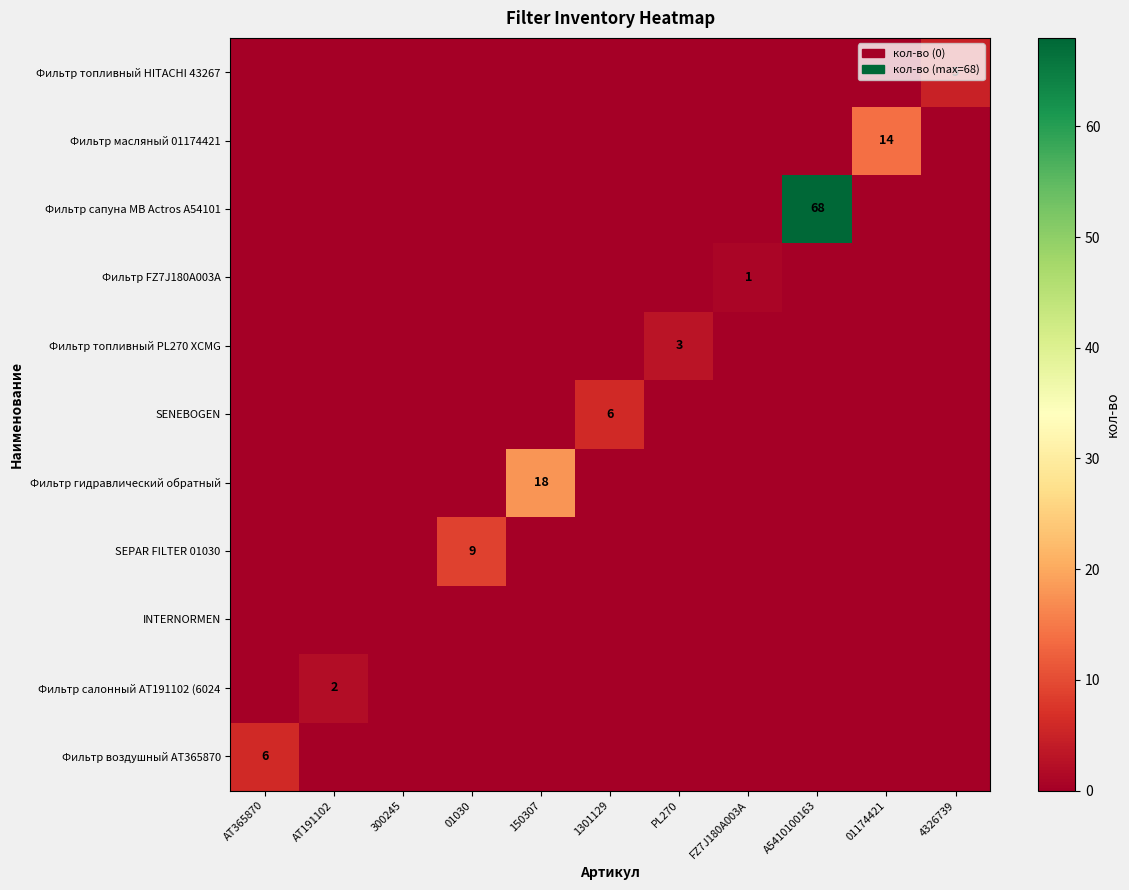

Which label corresponds to the largest value in the chart?

A5410100163